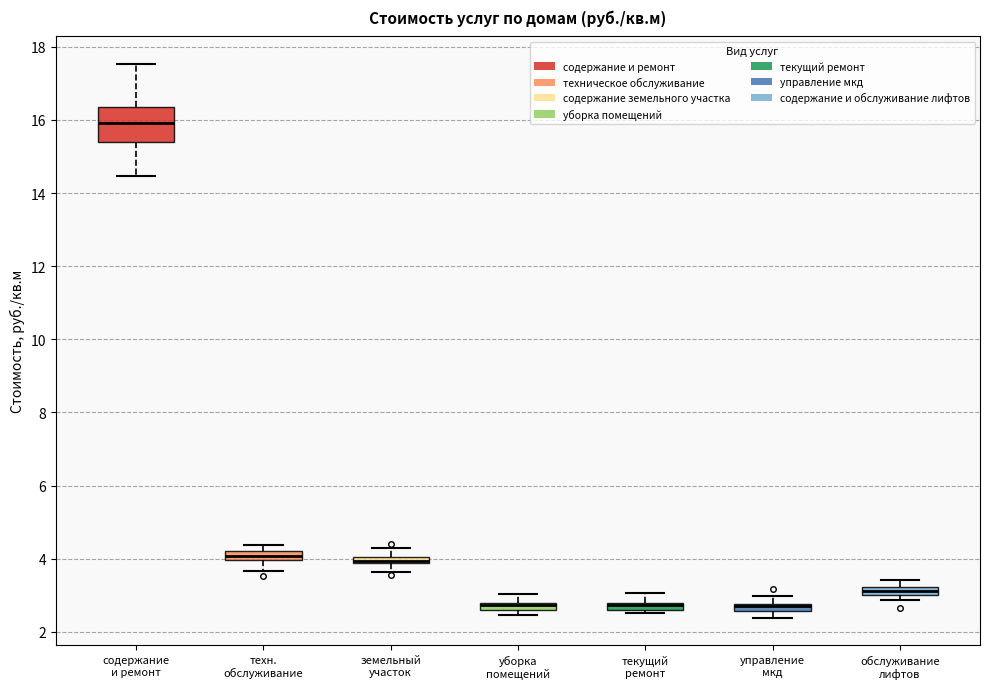

Which box is the tallest, from its lower edge to its upper edge?

содержание и ремонт